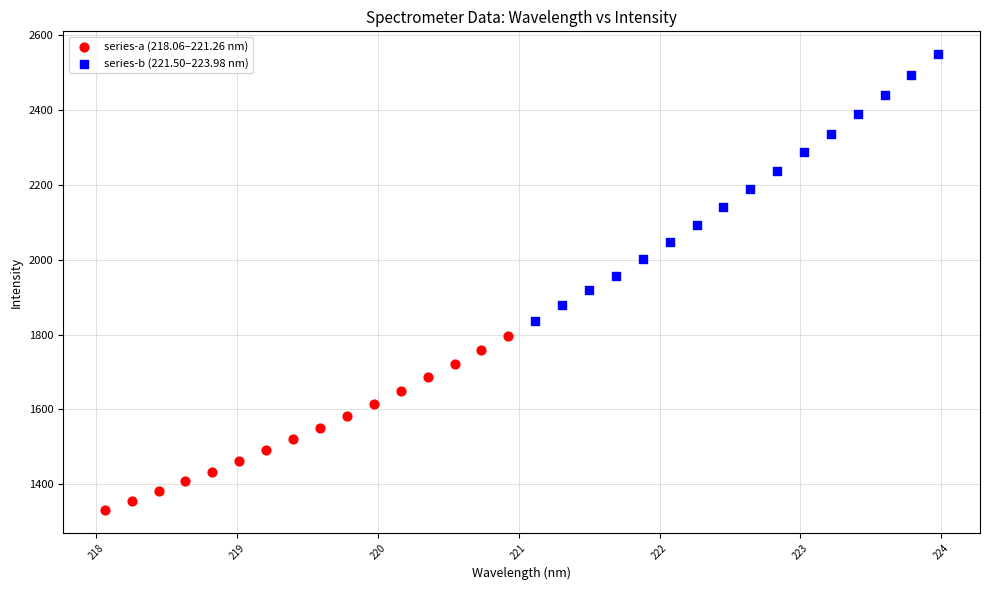

Which series contains the lowest Y value?

series-a (218.06–221.26 nm)